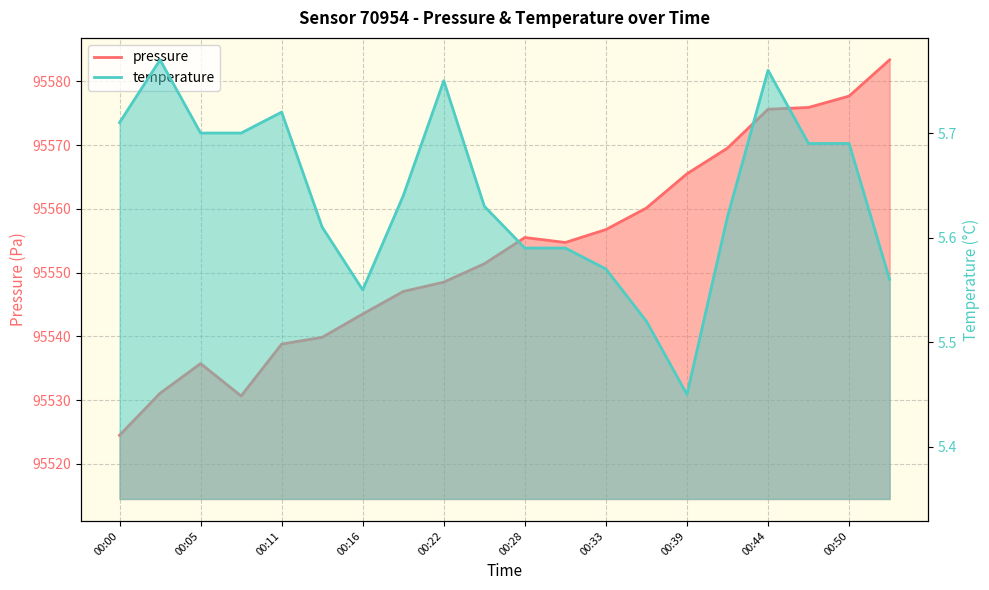

Is it true that pressure equals 147087.0 at 00:44?

False